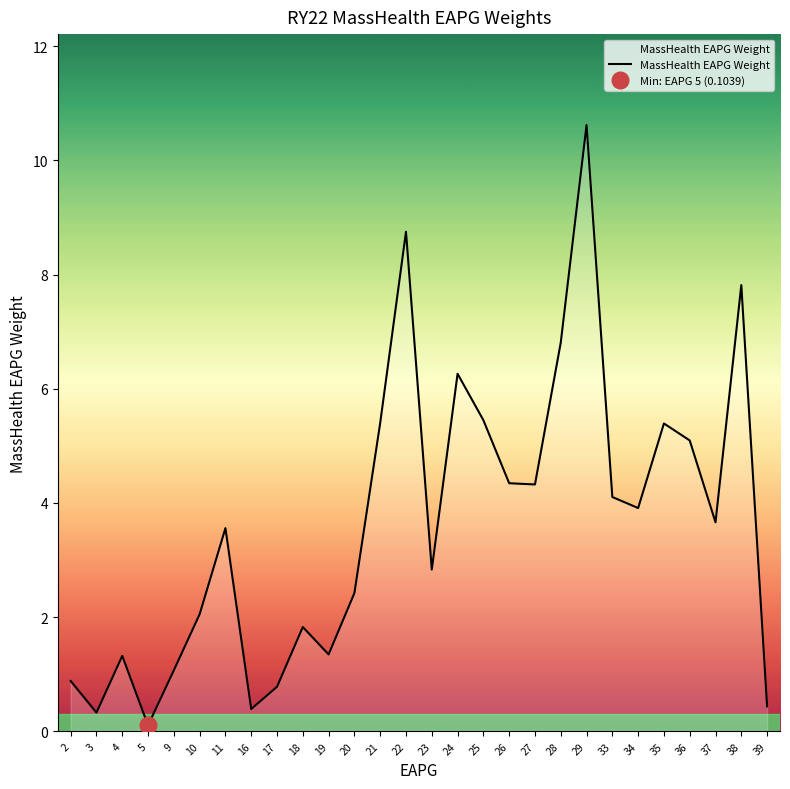

Rank the categories by value from lowest to highest.

5, 3, 16, 39, 17, 2, 9, 4, 19, 18, 10, 20, 23, 11, 37, 34, 33, 27, 26, 36, 35, 21, 25, 24, 28, 38, 22, 29